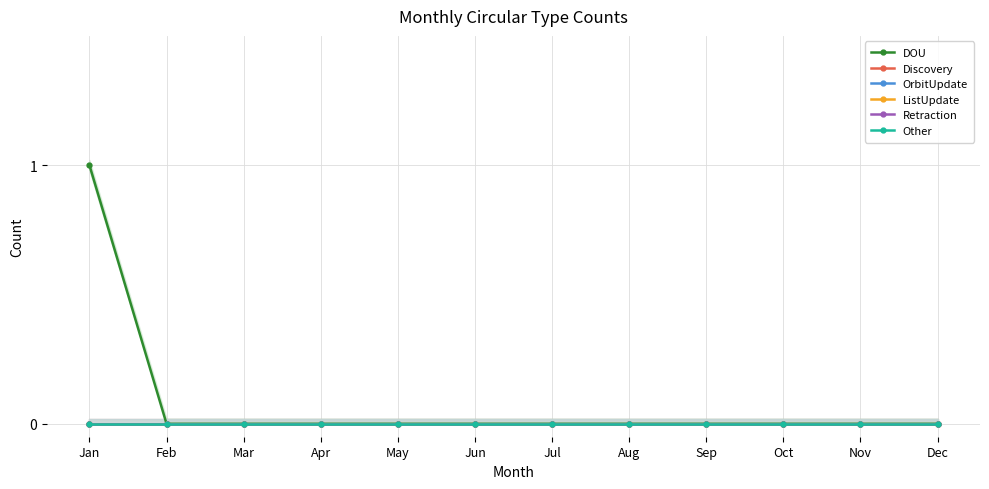

Which series has the largest range (max minus min)?

DOU